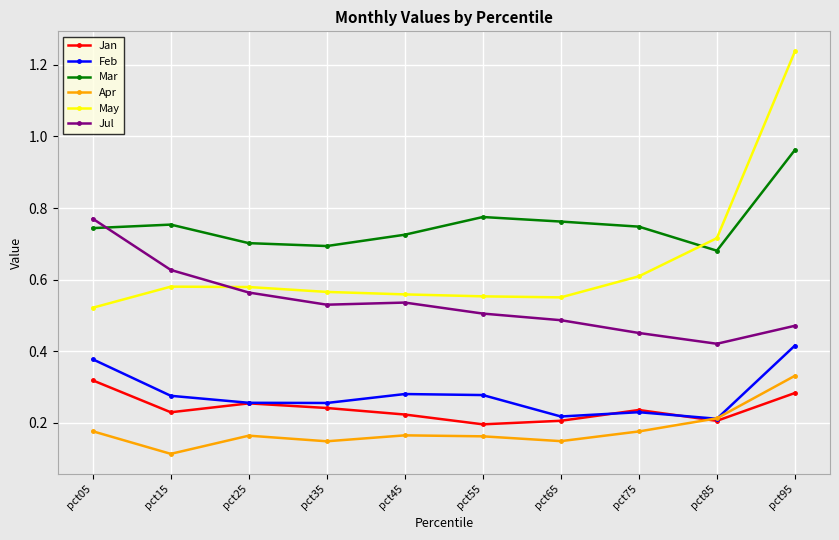

Is it true that May equals 0.6 at pct25?

True